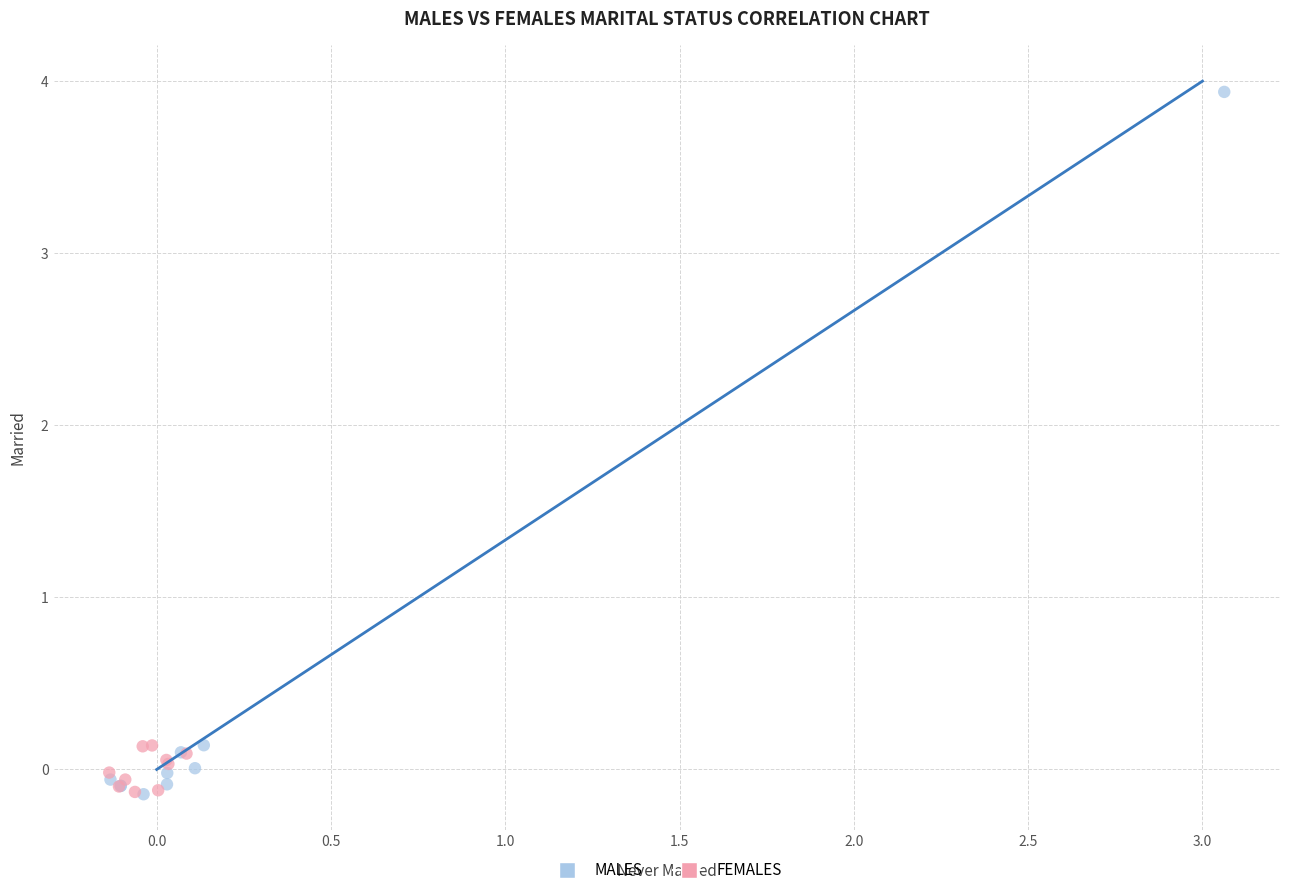

Which series reaches the maximum Y coordinate?

MALES